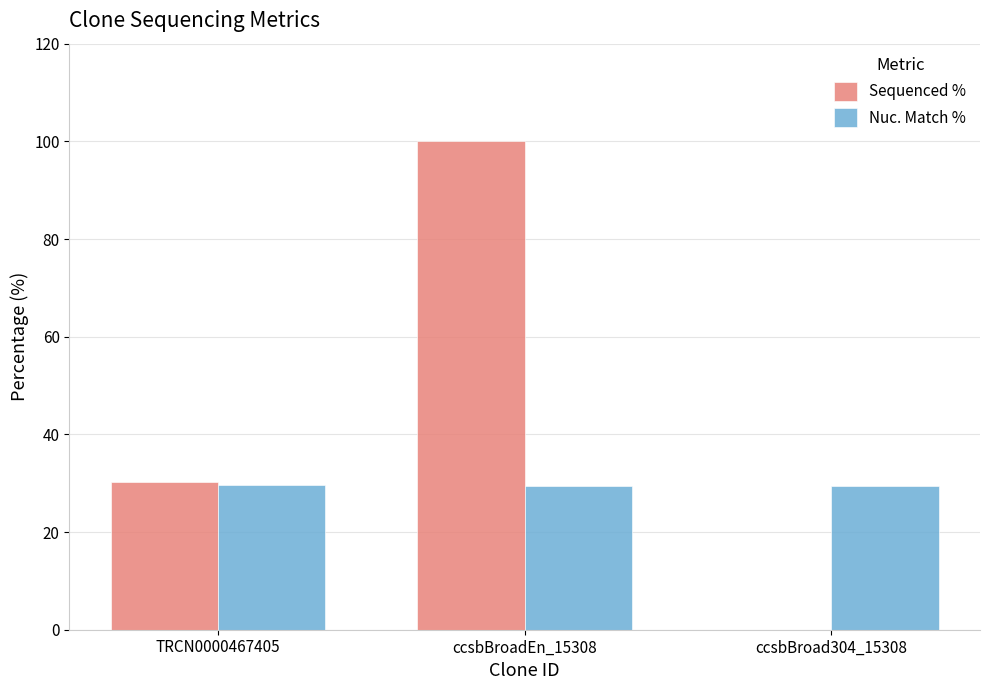

Which series has the largest total across all categories?

Sequenced %